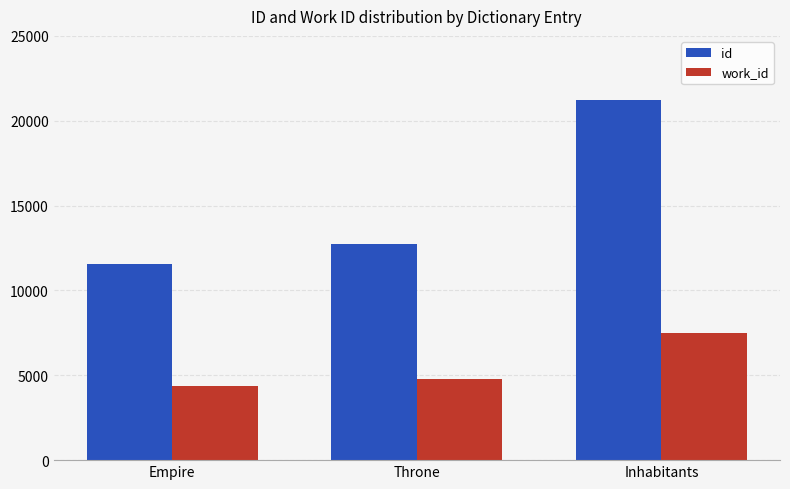

Which series has the largest range (max minus min)?

id